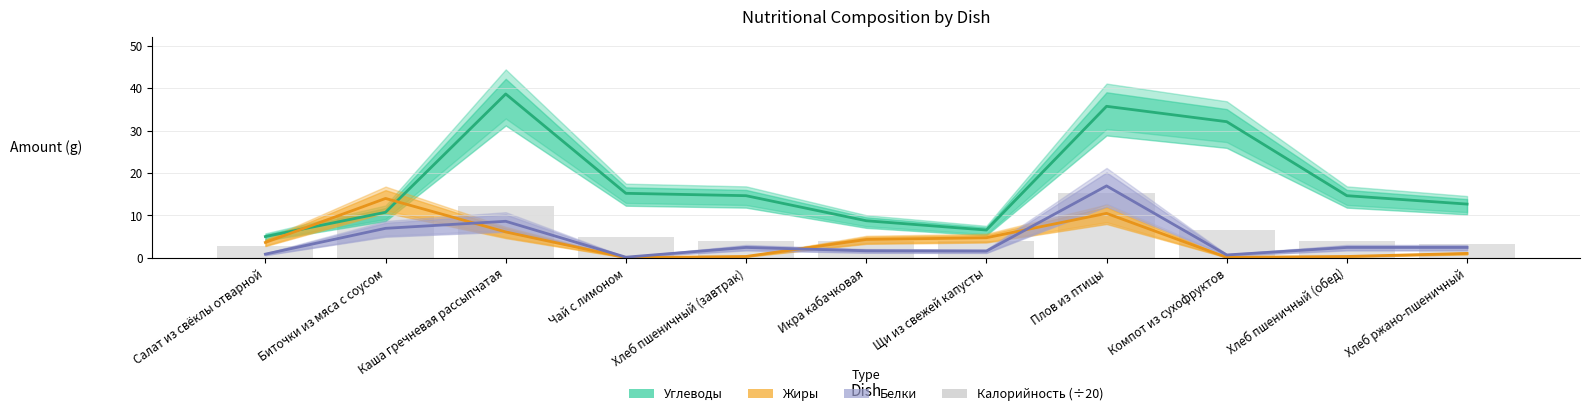

The value of Жиры at Плов из птицы is 18.5. True or false?

False